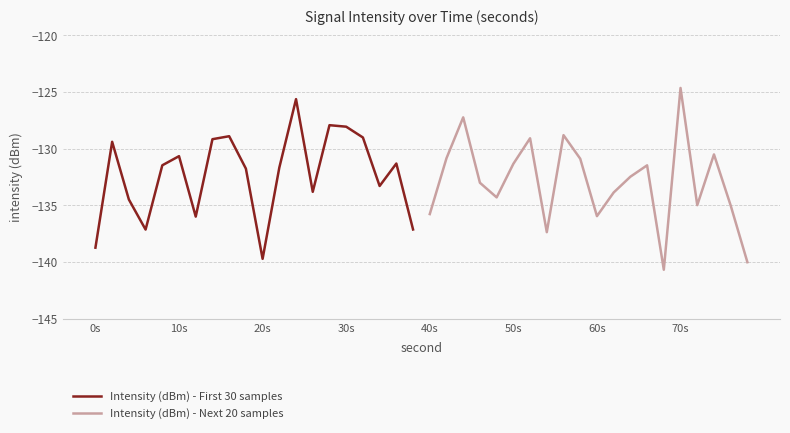

At which label does Intensity (dBm) - First 30 samples reach its minimum?

20s